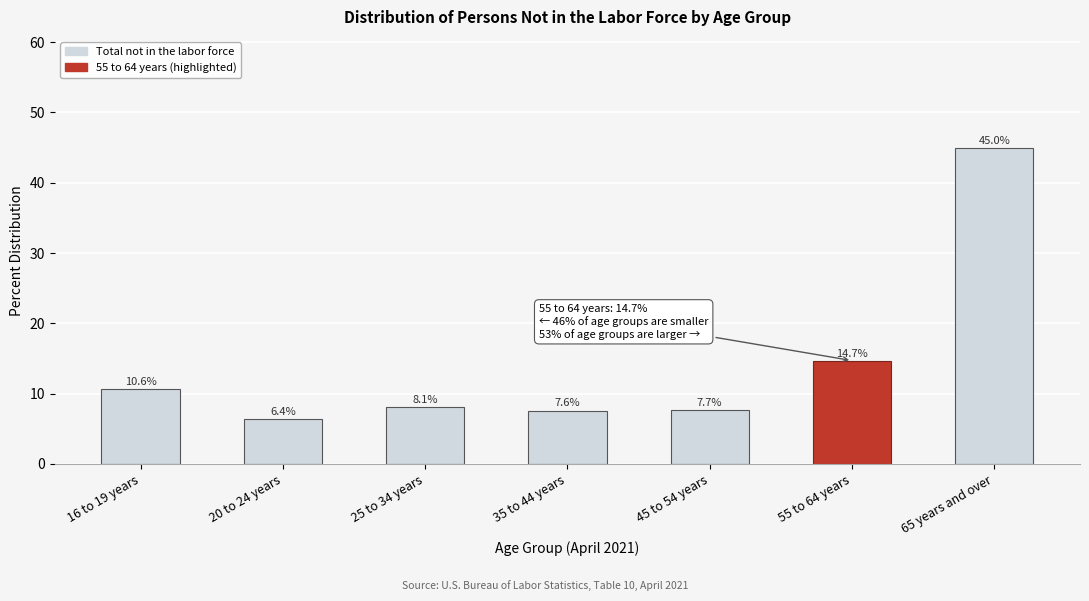

Reading left to right, what are all the values shown in this chart?

10.6	6.4	8.1	7.6	7.7	14.7	45.0